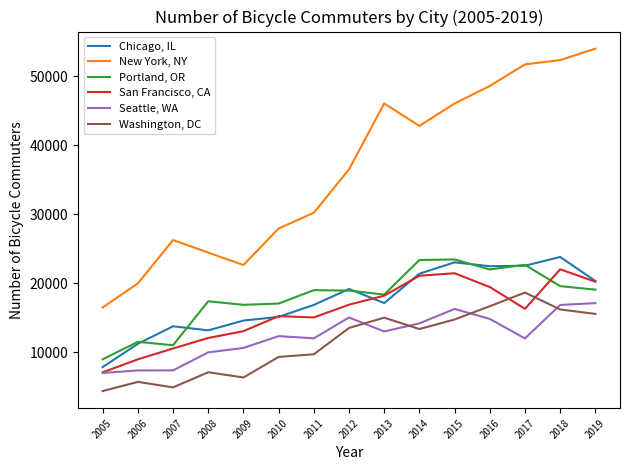

What is the approximate value of Seattle, WA at 2017, to the nearest 10?

11980